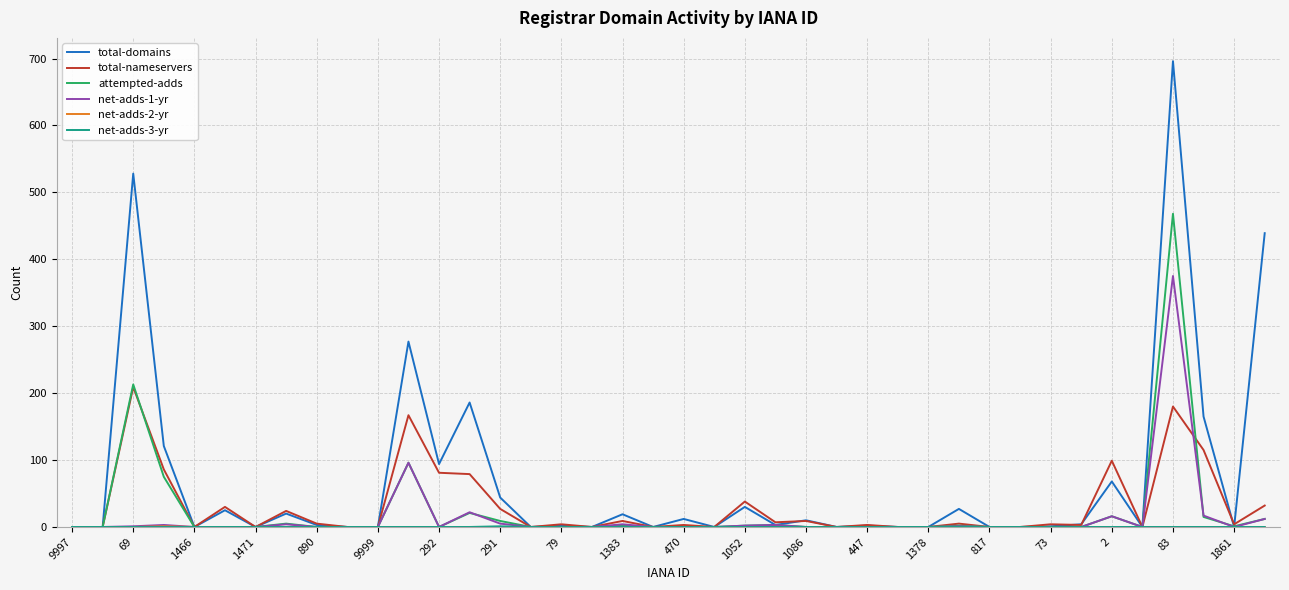

What is the maximum value shown in the chart?

696